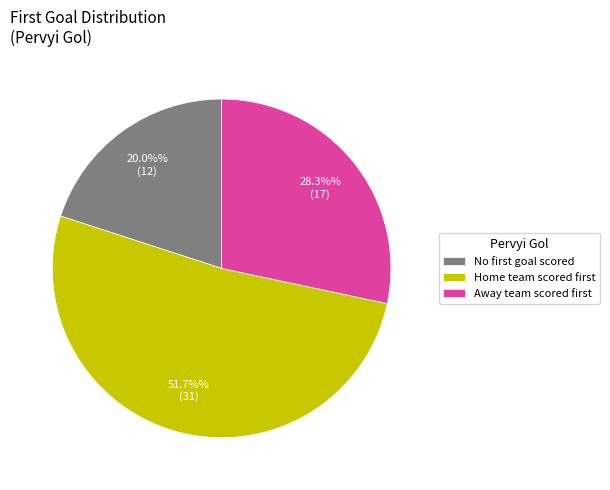

Is there any slice that represents more than half of the pie?

Yes